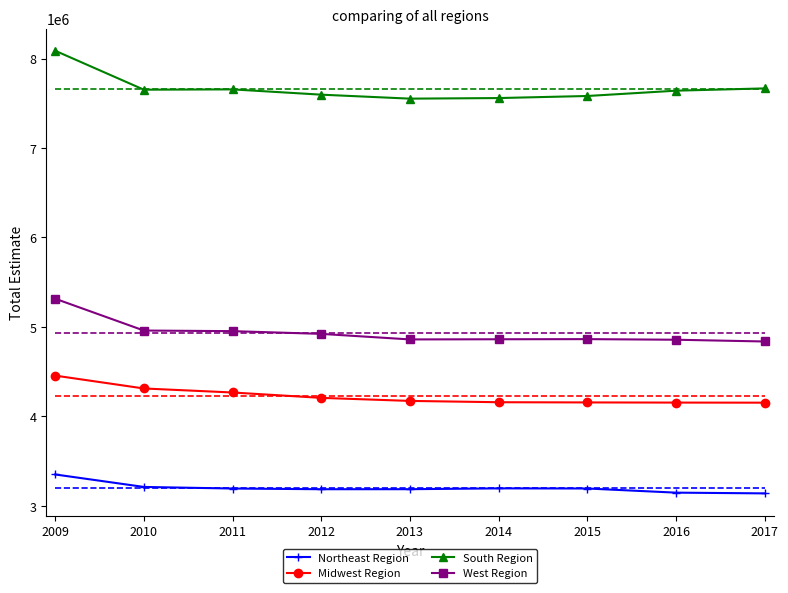

What is the average value of the South Region series?

7666028